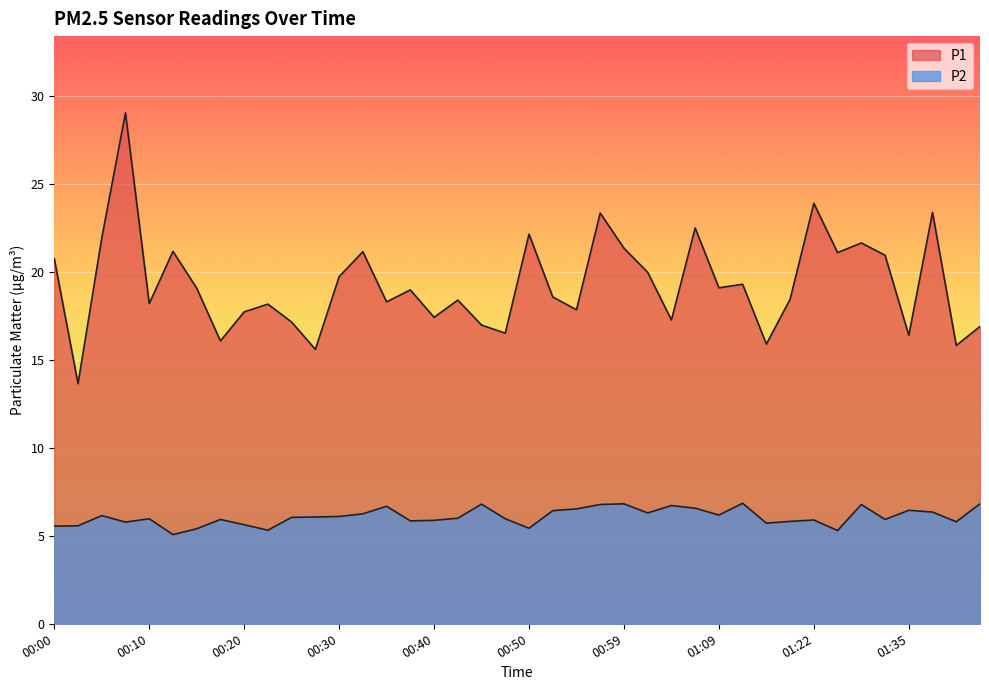

Reading right to left, extract all data points from this chart.

P1: 16.9	15.8	23.4	16.4	20.9	21.6	21.1	23.9	18.4	15.9	19.3	19.1	22.5	17.3	20.0	21.4	23.4	17.9	18.6	22.1	16.5	17.0	18.4	17.4	19.0	18.3	21.1	19.7	15.6	17.1	18.2	17.7	16.1	19.1	21.2	18.2	29.1	21.9	13.7	20.8
P2: 6.8	5.8	6.3	6.5	5.9	6.8	5.3	5.9	5.8	5.7	6.8	6.2	6.6	6.7	6.3	6.8	6.8	6.5	6.4	5.4	6.0	6.8	6.0	5.9	5.8	6.7	6.2	6.1	6.1	6.0	5.3	5.6	5.9	5.4	5.1	6.0	5.8	6.2	5.6	5.5